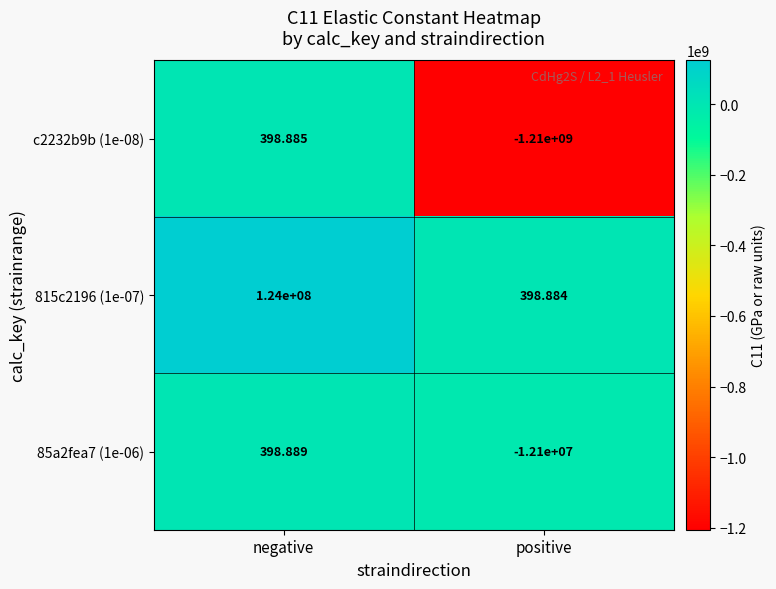

Which category has the highest value across all series?

negative